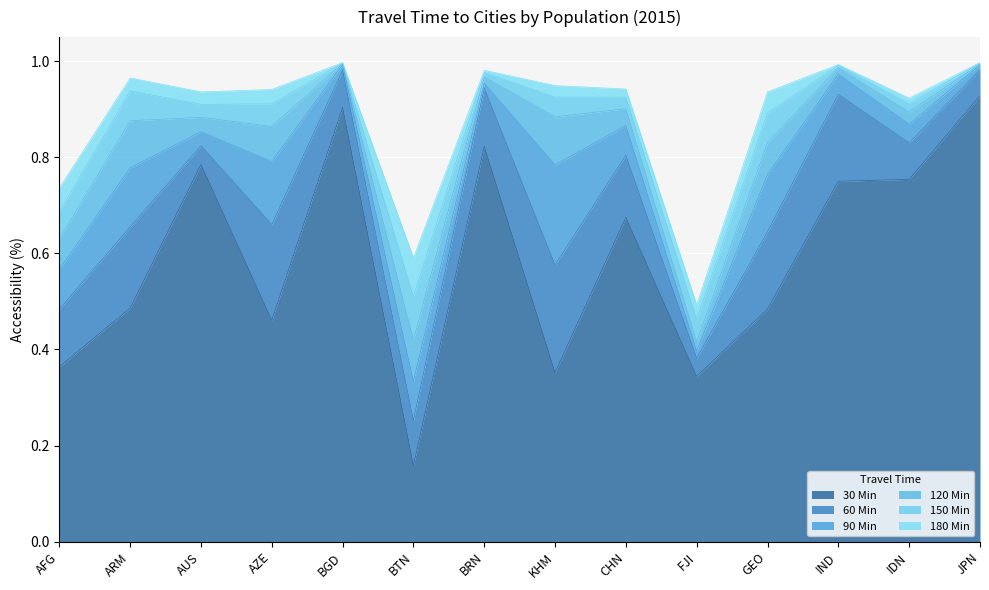

Reading left to right, extract all data points from this chart.

30 Min: AFG=0.4	ARM=0.5	AUS=0.8	AZE=0.5	BGD=0.9	BTN=0.2	BRN=0.8	KHM=0.4	CHN=0.7	FJI=0.3	GEO=0.5	IND=0.8	IDN=0.8	JPN=0.9
60 Min: AFG=0.5	ARM=0.7	AUS=0.8	AZE=0.7	BGD=1.0	BTN=0.3	BRN=0.9	KHM=0.6	CHN=0.8	FJI=0.4	GEO=0.6	IND=0.9	IDN=0.8	JPN=1.0
90 Min: AFG=0.6	ARM=0.8	AUS=0.9	AZE=0.8	BGD=1.0	BTN=0.3	BRN=1.0	KHM=0.8	CHN=0.9	FJI=0.4	GEO=0.8	IND=1.0	IDN=0.9	JPN=1.0
120 Min: AFG=0.6	ARM=0.9	AUS=0.9	AZE=0.9	BGD=1.0	BTN=0.4	BRN=1.0	KHM=0.9	CHN=0.9	FJI=0.4	GEO=0.8	IND=1.0	IDN=0.9	JPN=1.0
150 Min: AFG=0.7	ARM=0.9	AUS=0.9	AZE=0.9	BGD=1.0	BTN=0.5	BRN=1.0	KHM=0.9	CHN=0.9	FJI=0.5	GEO=0.9	IND=1.0	IDN=0.9	JPN=1.0
180 Min: AFG=0.7	ARM=1.0	AUS=0.9	AZE=0.9	BGD=1.0	BTN=0.6	BRN=1.0	KHM=0.9	CHN=0.9	FJI=0.5	GEO=0.9	IND=1.0	IDN=0.9	JPN=1.0